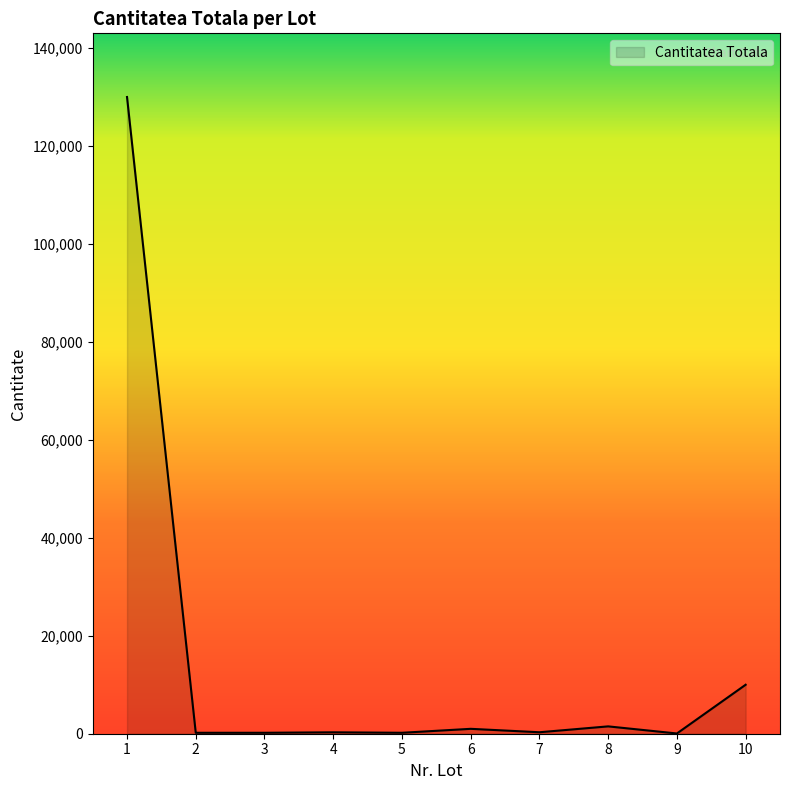

How many lines are shown in the chart?

1